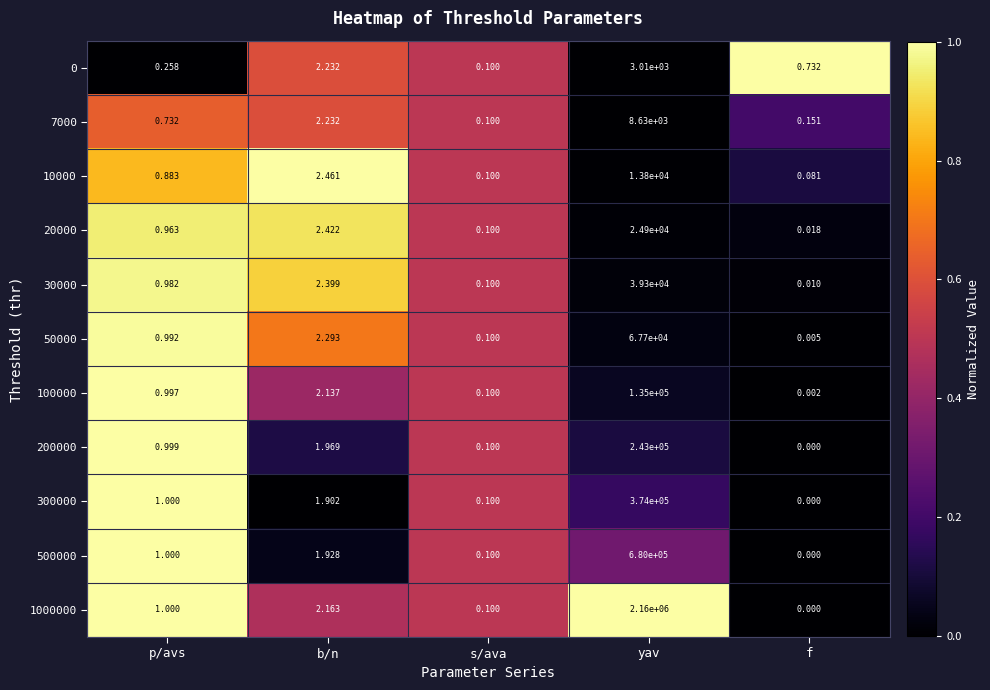

Which label corresponds to the smallest value in the chart?

f